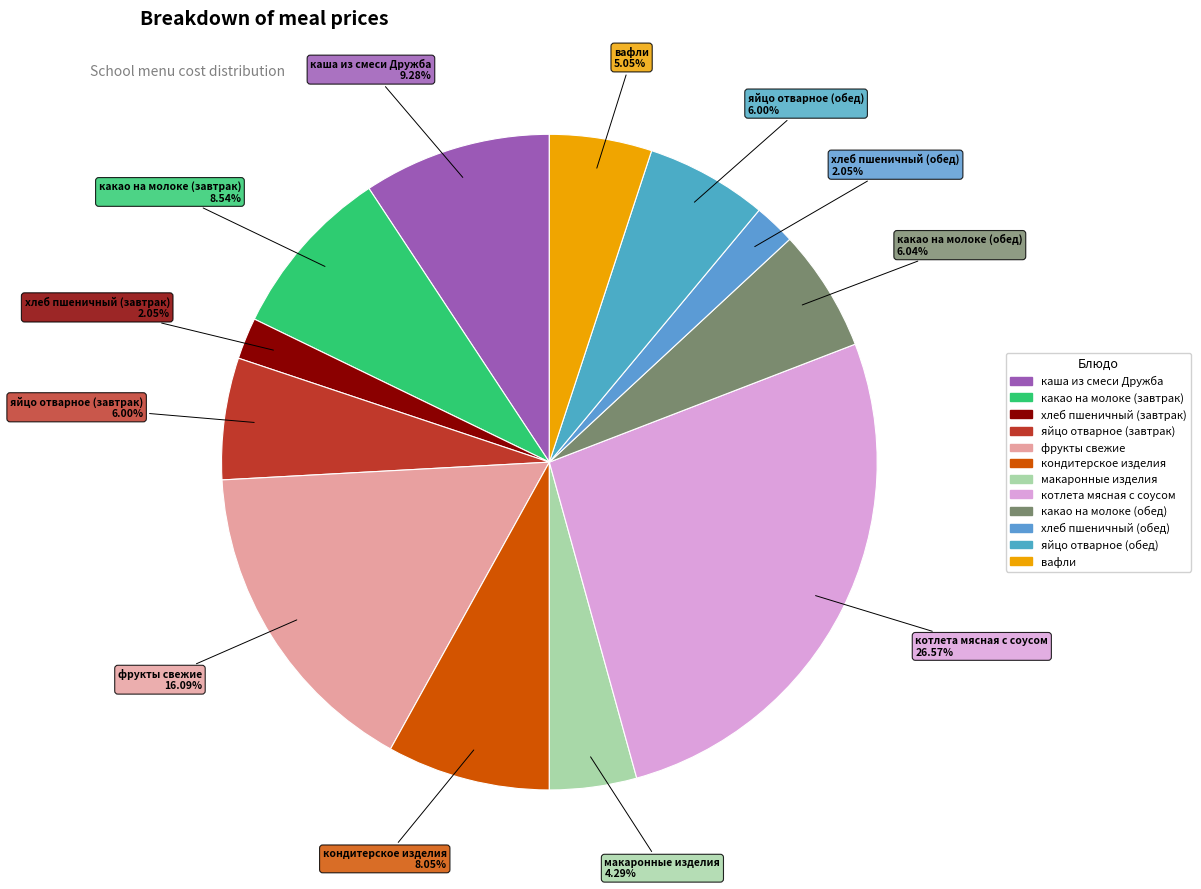

Does кондитерское изделия represent more than half of the total?

No